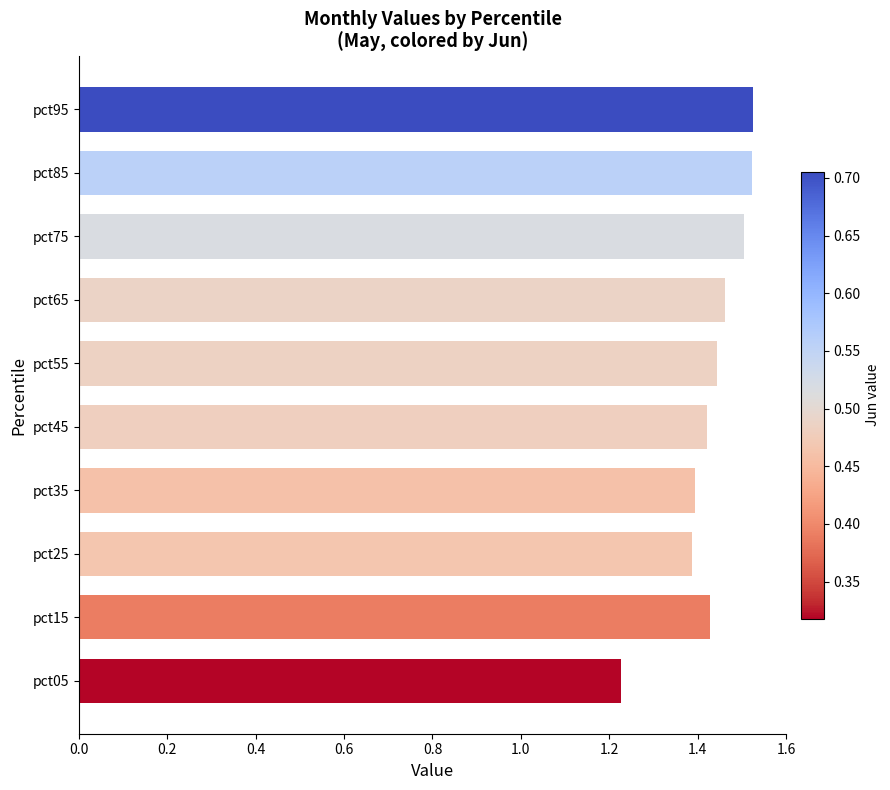

True or false: the data shows 0.5 at pct15.

False